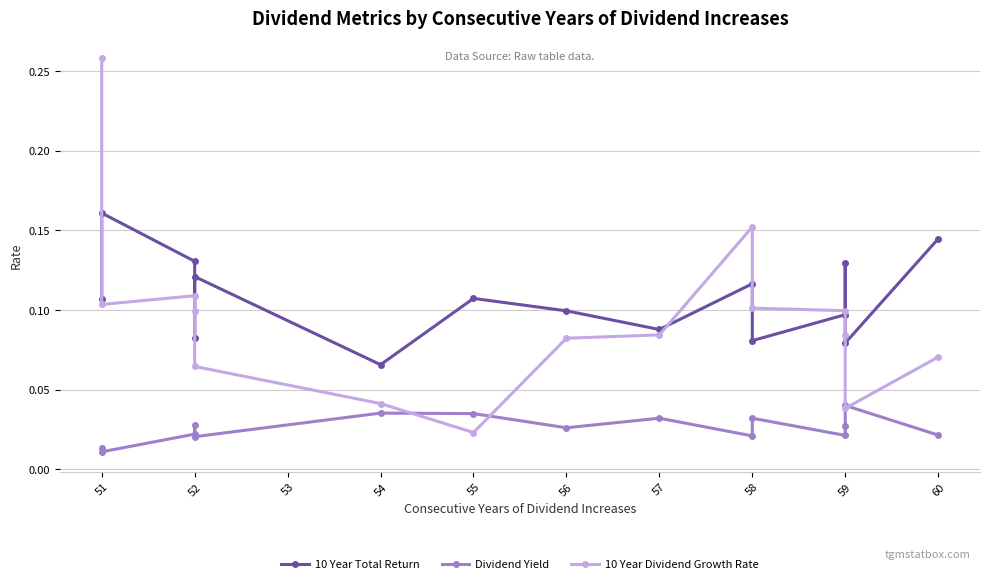

Reading left to right, transcribe all the data shown in this chart.

10 Year Total Return: 0.1	0.2	0.1	0.1	0.1	0.1	0.1	0.1	0.1	0.1	0.1	0.1	0.1	0.1	0.1
Dividend Yield: 0.0	0.0	0.0	0.0	0.0	0.0	0.0	0.0	0.0	0.0	0.0	0.0	0.0	0.0	0.0
10 Year Dividend Growth Rate: 0.3	0.1	0.1	0.1	0.1	0.0	0.0	0.1	0.1	0.2	0.1	0.1	0.1	0.0	0.1